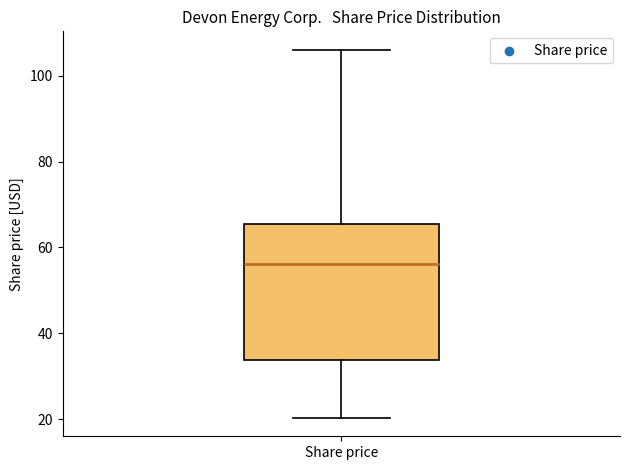

Transcribe this box plot: give where the median line is, the range the box spans, and where the two whiskers end, as read against the y-axis. The values are not printed on the chart, so give them approximately, as read against the axis.

median 56, box 34 to 66, whiskers 20 to 106